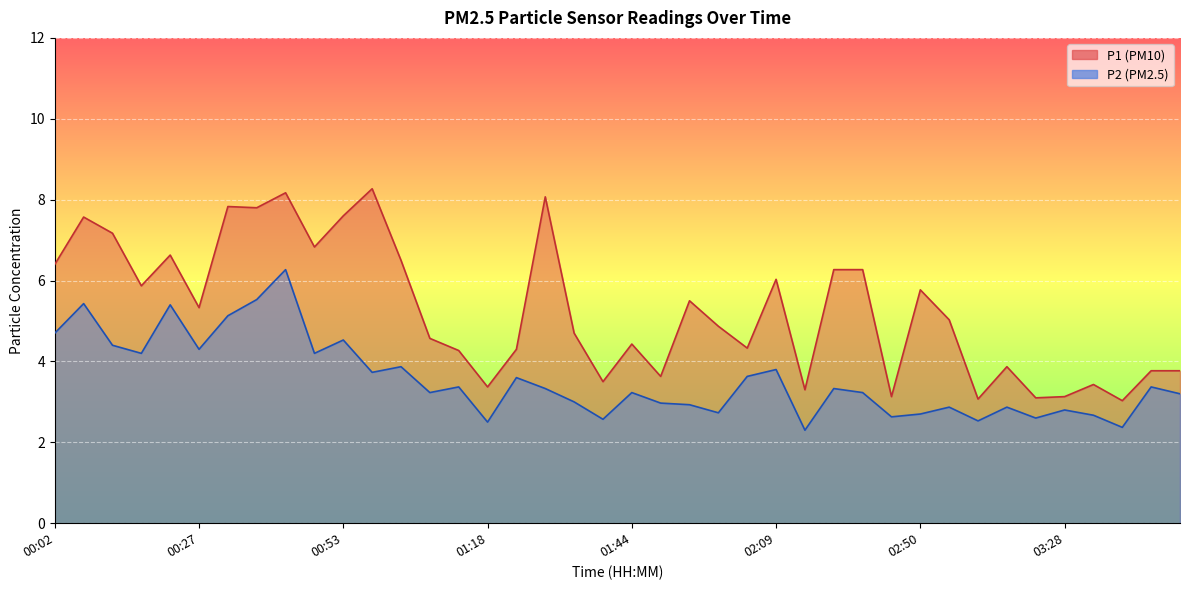

How many lines are shown in the chart?

2